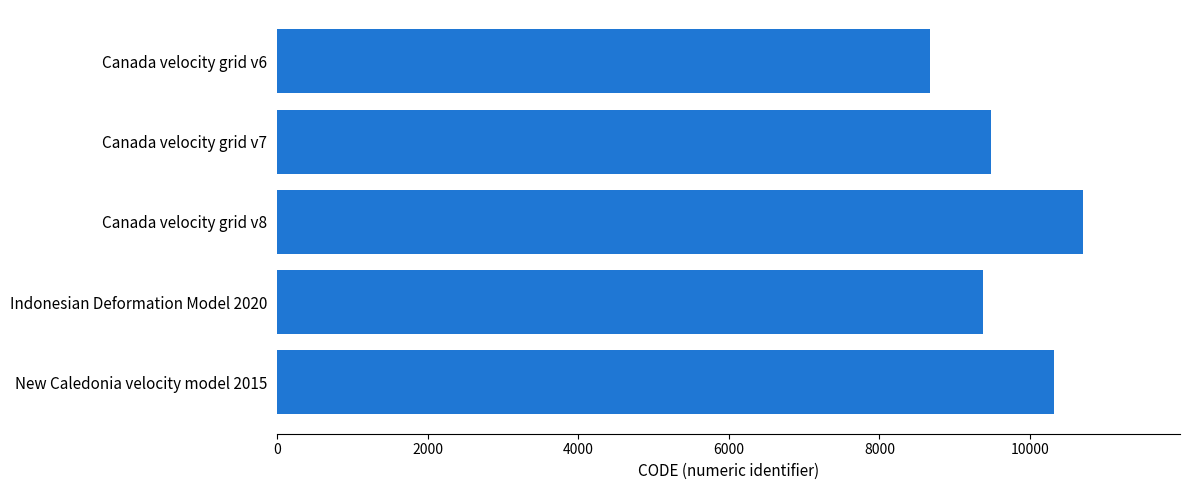

Reading top to bottom, transcribe all the data shown in this chart.

Canada velocity grid v6=8676	Canada velocity grid v7=9483	Canada velocity grid v8=10707	Indonesian Deformation Model 2020=9375	New Caledonia velocity model 2015=10323